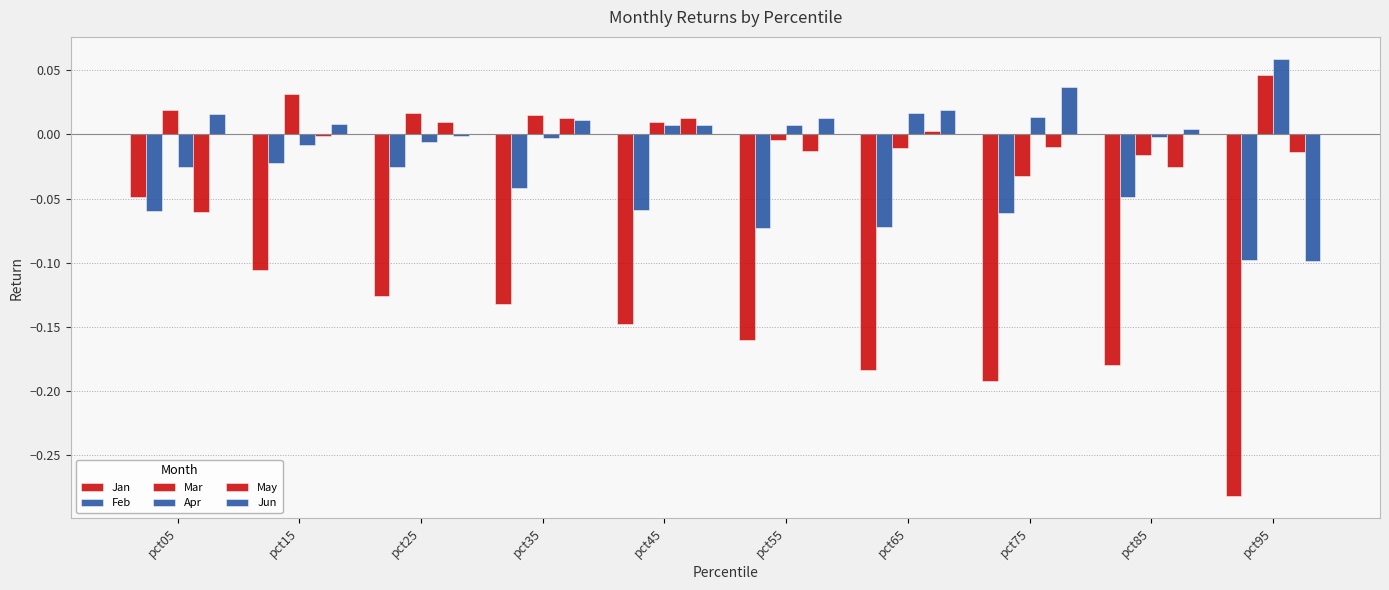

Are the bars horizontal?

No